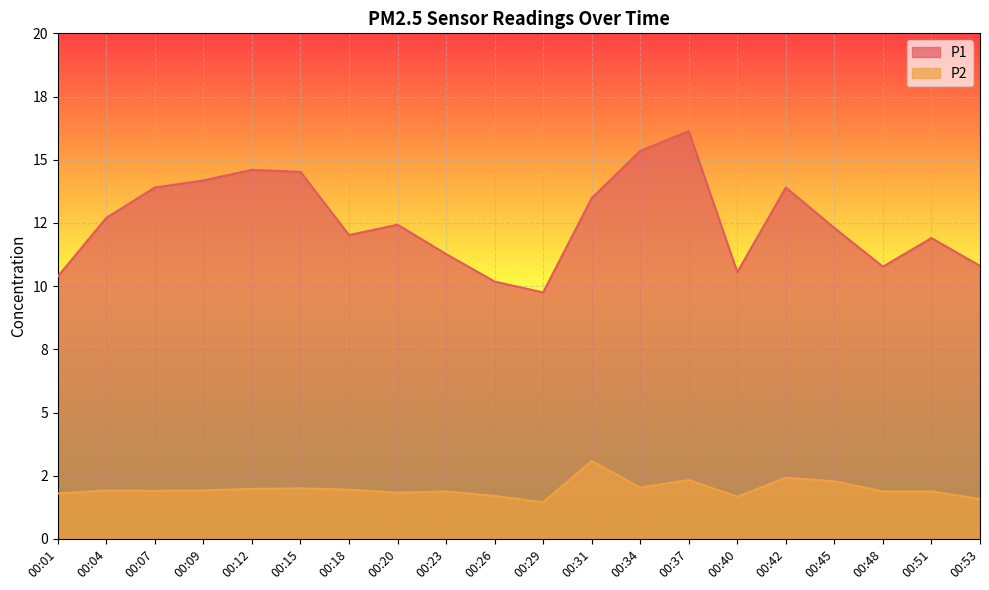

Which series changed the most between 00:18 and 00:31?

P1